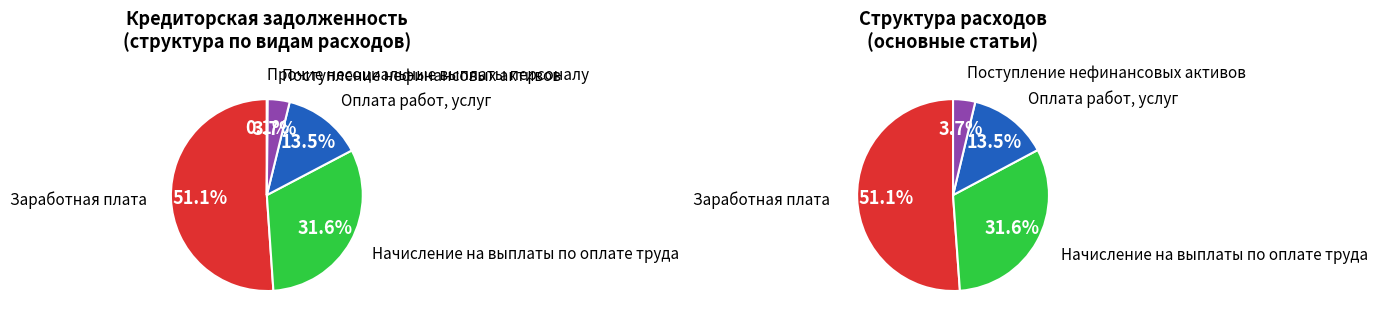

To the nearest percent, what percentage of the pie is Поступление нефинансовых активов?

4%